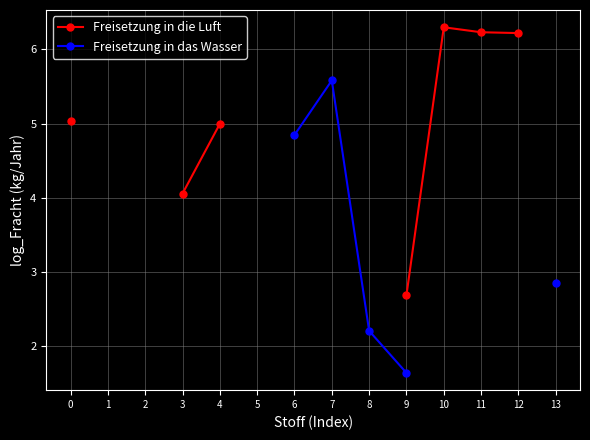

True or false: Freisetzung in die Luft has a value of 3.3 at 11.

False